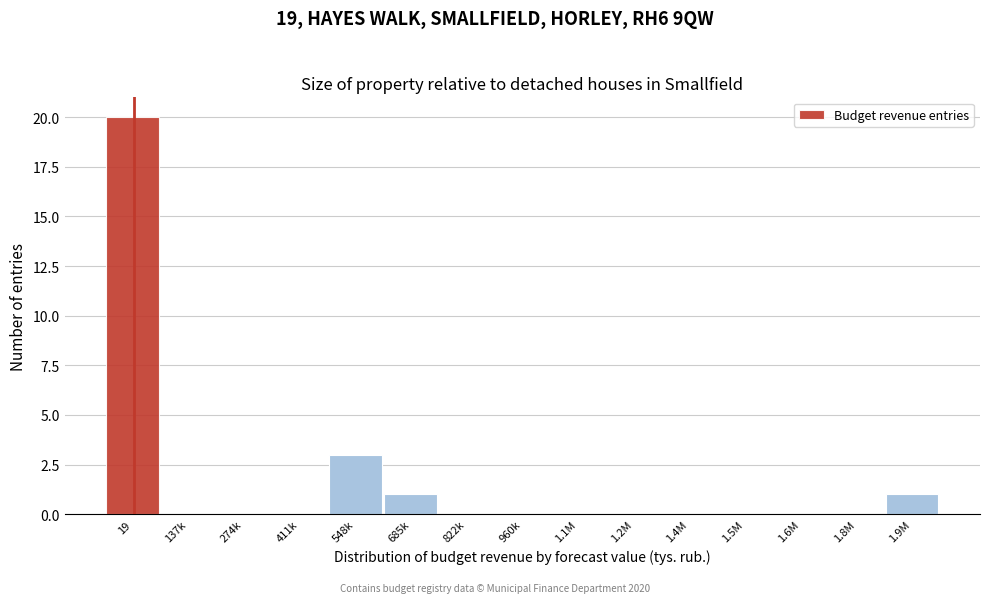

Reading left to right, what are all the values shown in this chart?

19=20	137k=0	274k=0	411k=0	548k=3	685k=1	822k=0	960k=0	1.1M=0	1.2M=0	1.4M=0	1.5M=0	1.6M=0	1.8M=0	1.9M=1